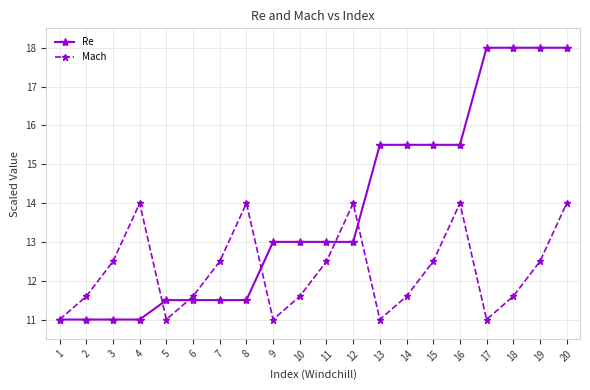

What is the sum of the Mach values at 15 and 14?

24.1